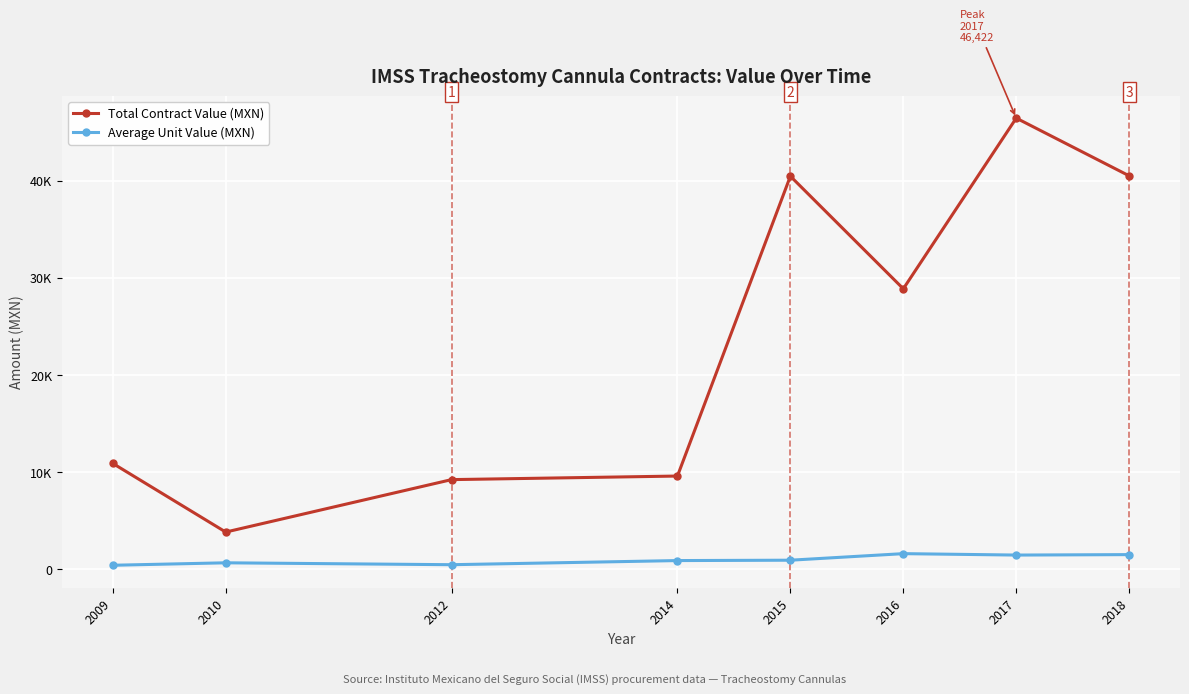

Which series has the largest total across all categories?

Total Contract Value (MXN)